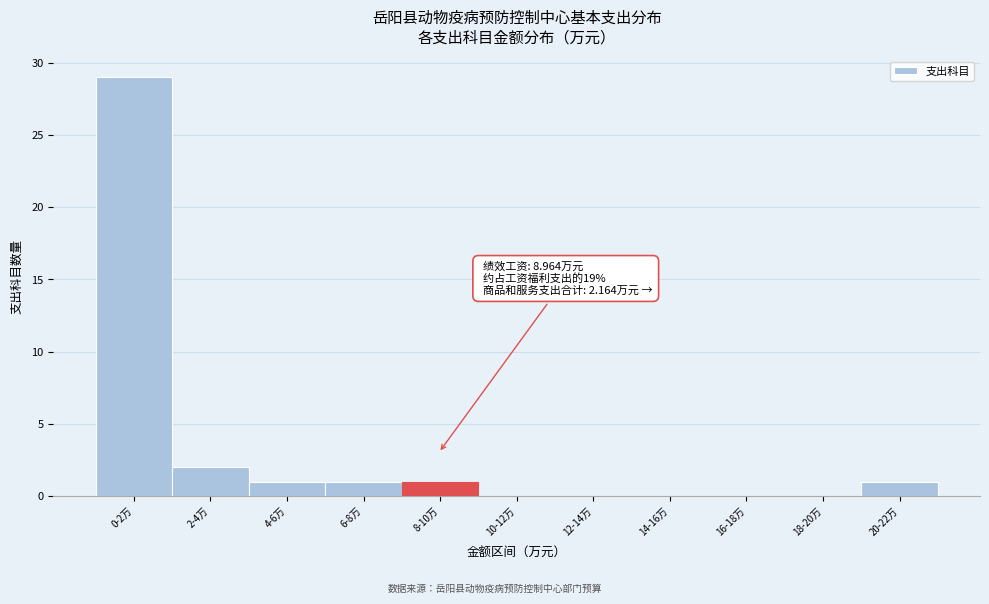

Reading left to right, transcribe all the data shown in this chart.

0-2万=29	2-4万=2	4-6万=1	6-8万=1	8-10万=1	10-12万=0	12-14万=0	14-16万=0	16-18万=0	18-20万=0	20-22万=1